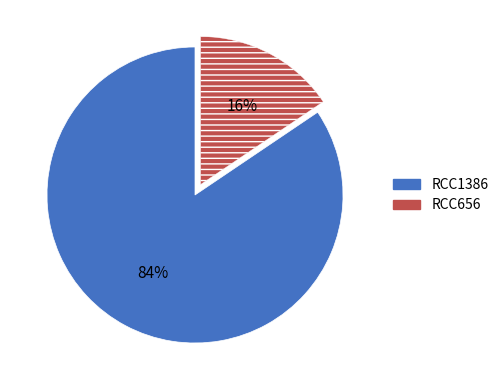

Count the number of slices in the pie.

2